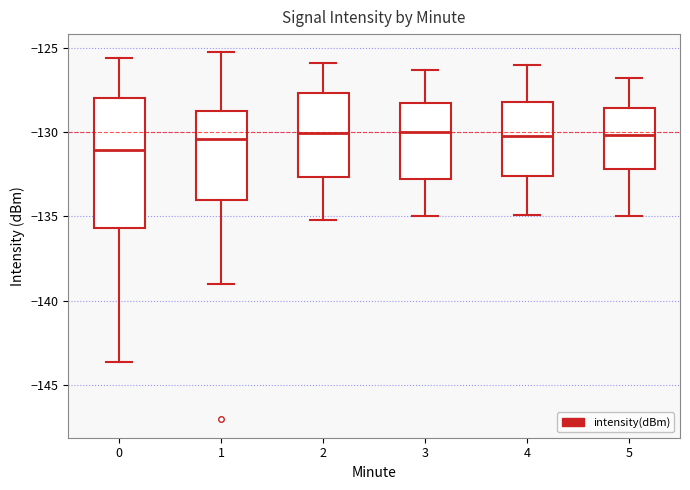

Comparing the boxes themselves (not the whiskers), which one is the tallest?

0